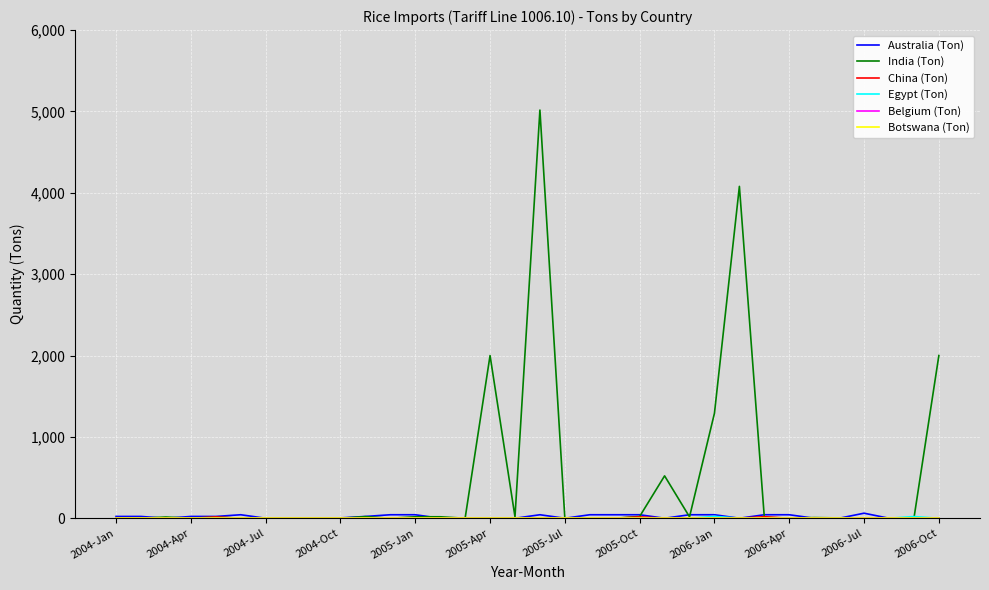

What is the maximum value shown in the chart?

5017